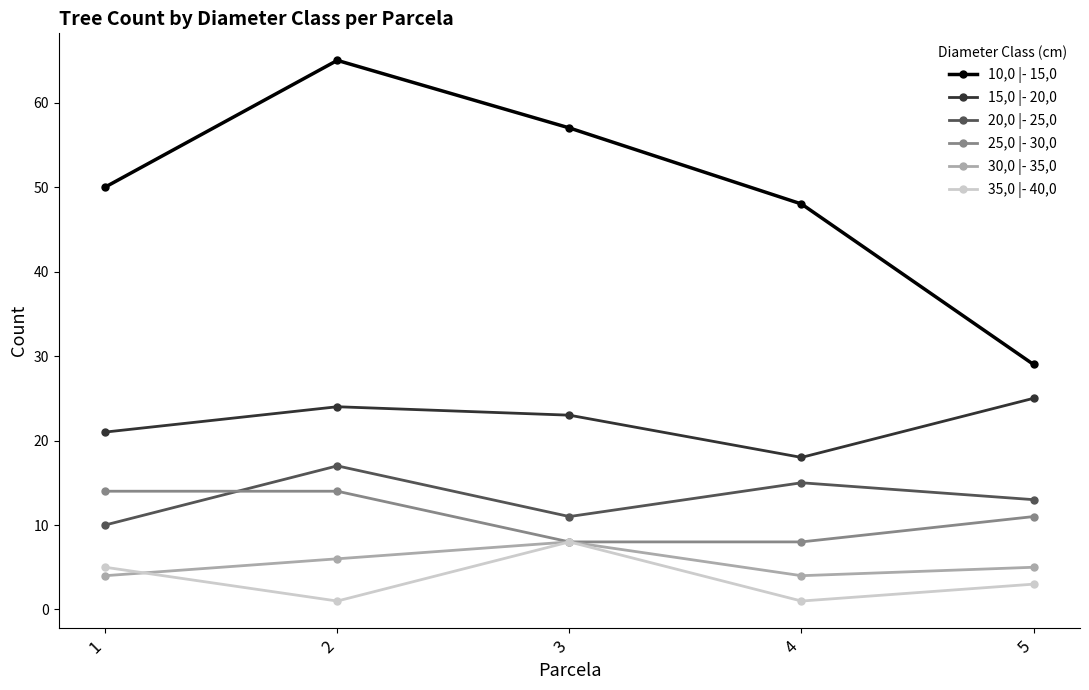

What is the difference between the highest and lowest values at 4?

47